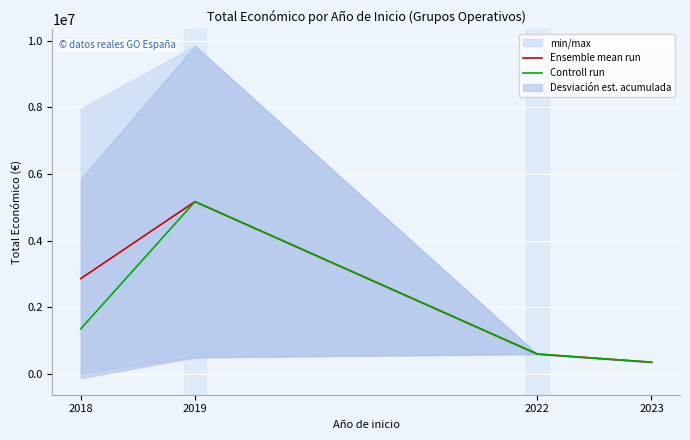

Read the Ensemble mean run value at 2019.

5172582.0